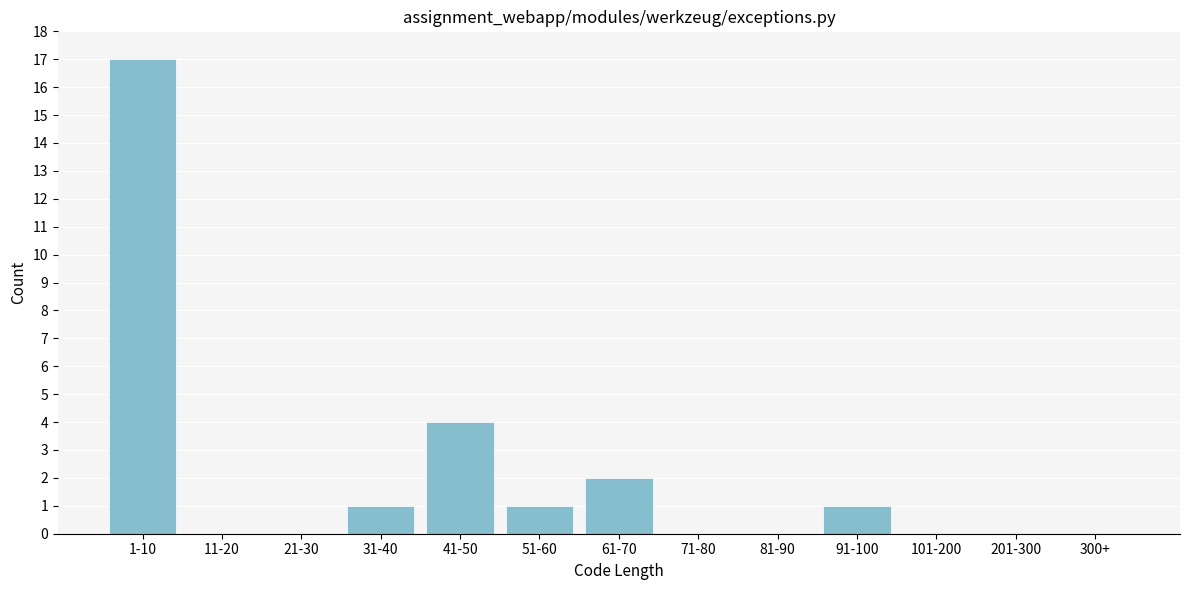

Reading left to right, what are all the values shown in this chart?

1-10=17	11-20=0	21-30=0	31-40=1	41-50=4	51-60=1	61-70=2	71-80=0	81-90=0	91-100=1	101-200=0	201-300=0	300+=0